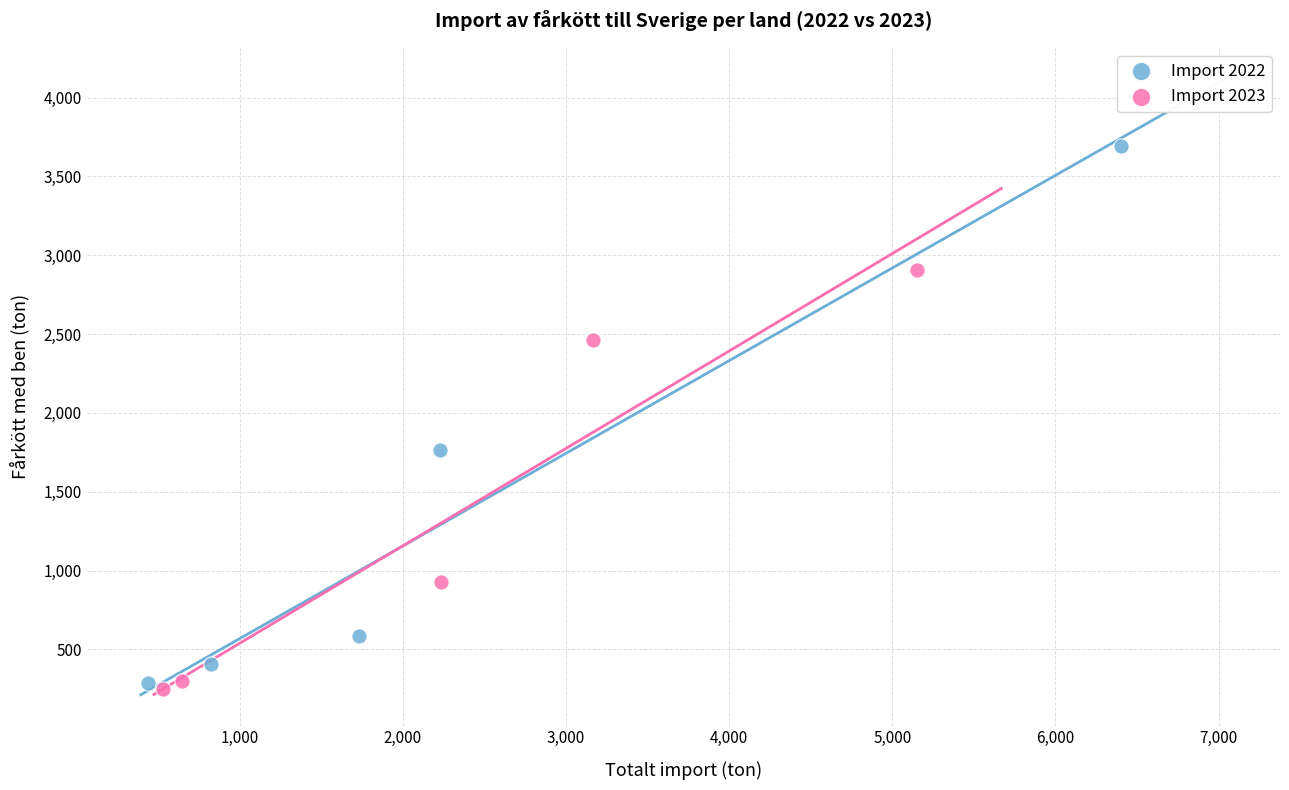

Which series has the widest spread of Y values?

Import 2022